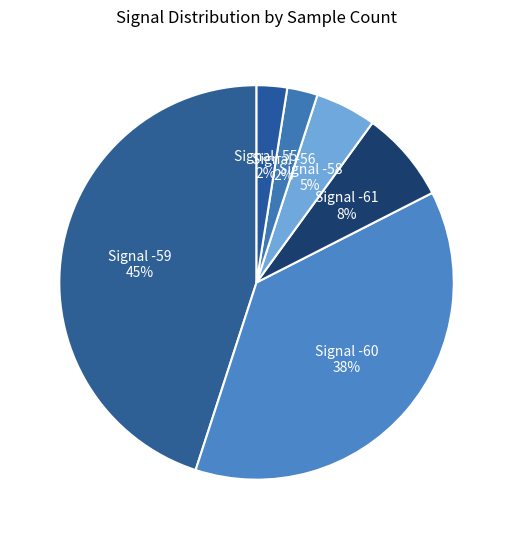

The Signal -59 slice represents 45% of the pie. True or false?

True